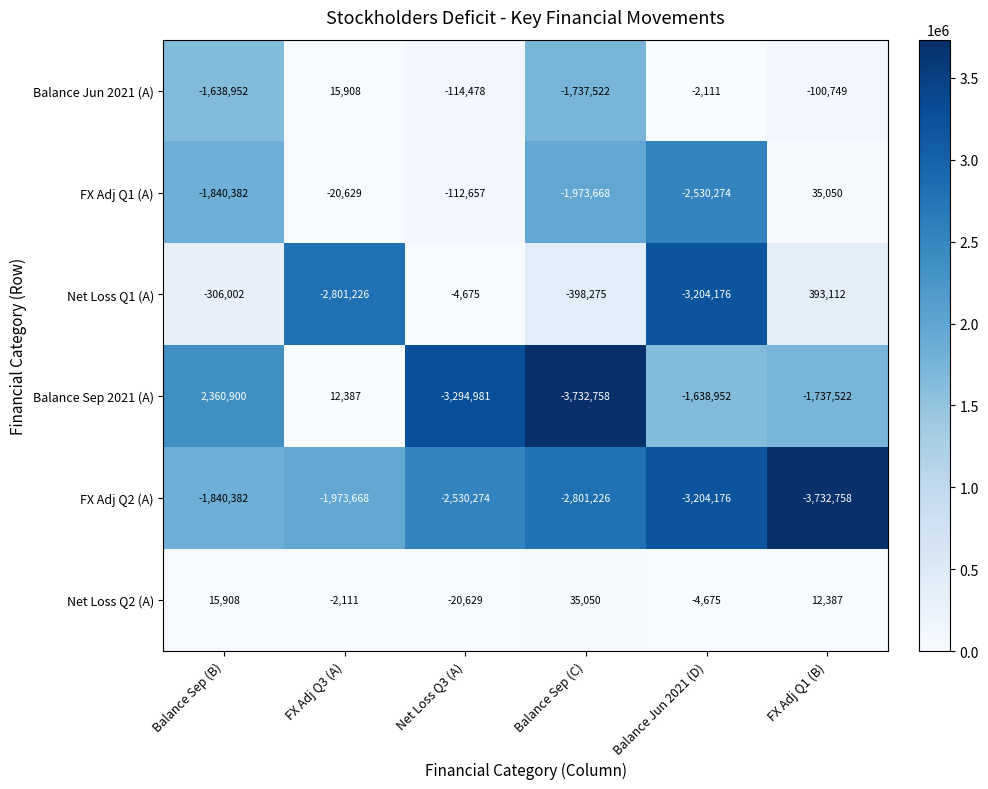

What is the sum of all Balance Jun 2021 (A) values?

-3577904